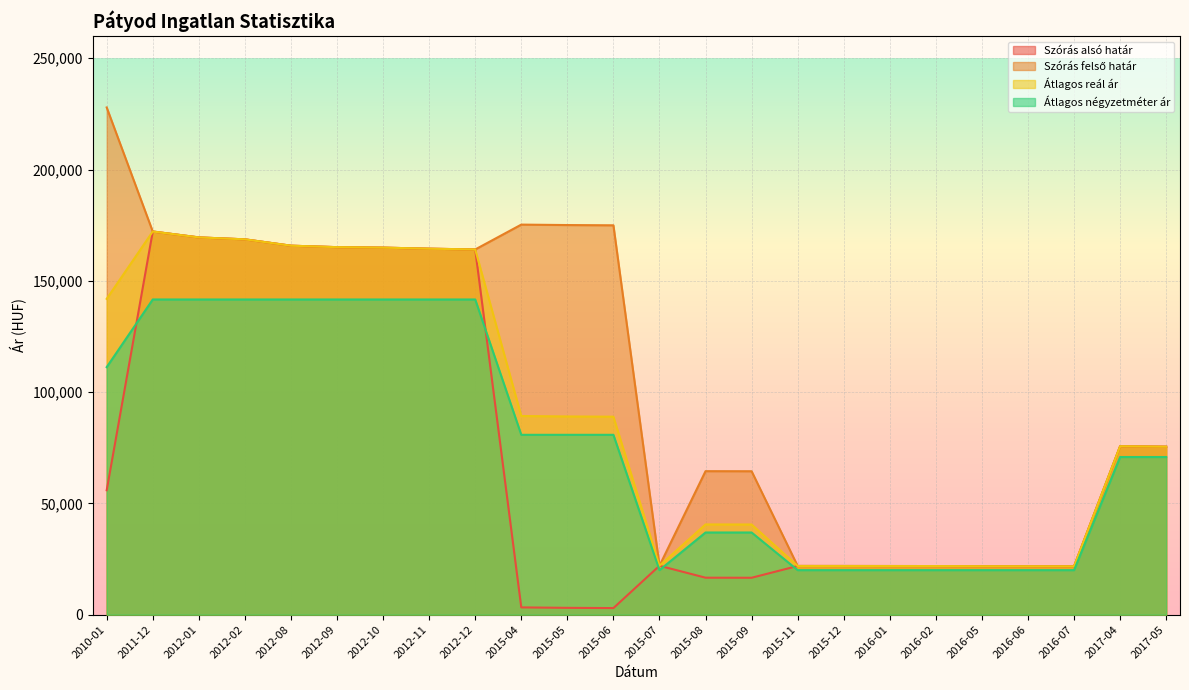

How many values in the Átlagos reál ár series exceed 88952?

11